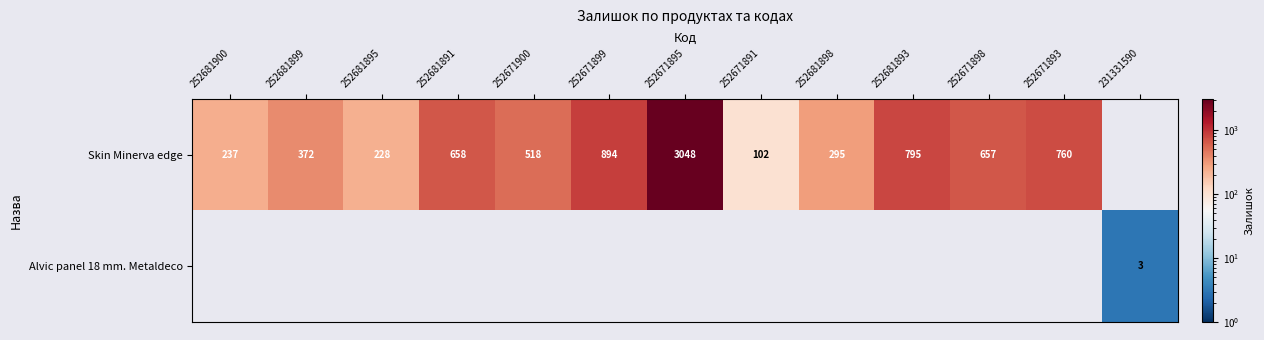

The value of Skin Minerva edge at 252681900 is 237. True or false?

True